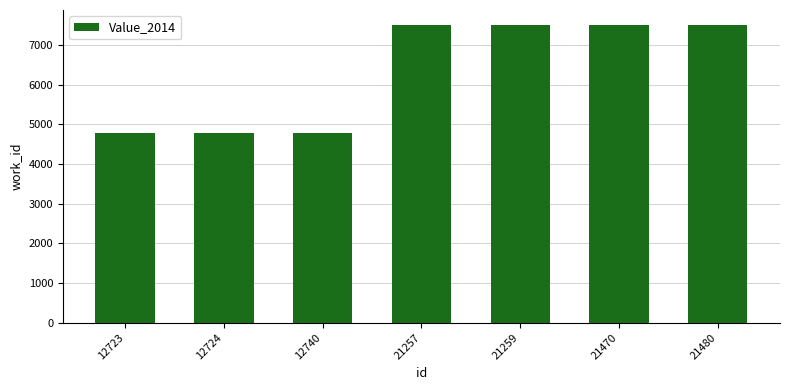

True or false: the data shows 4792 at 12724.

True